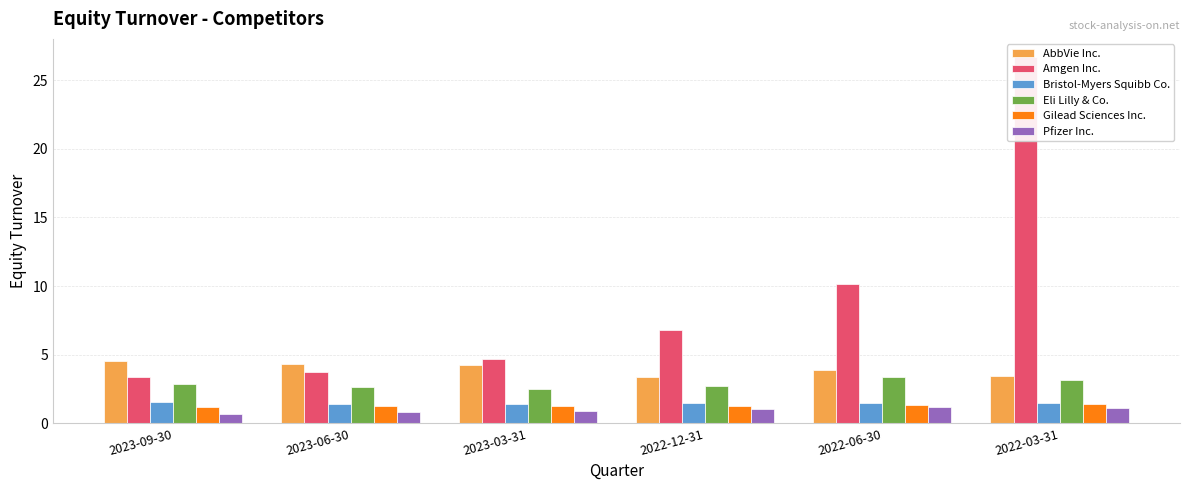

What are all the series names shown in the legend?

AbbVie Inc., Amgen Inc., Bristol-Myers Squibb Co., Eli Lilly & Co., Gilead Sciences Inc., Pfizer Inc.